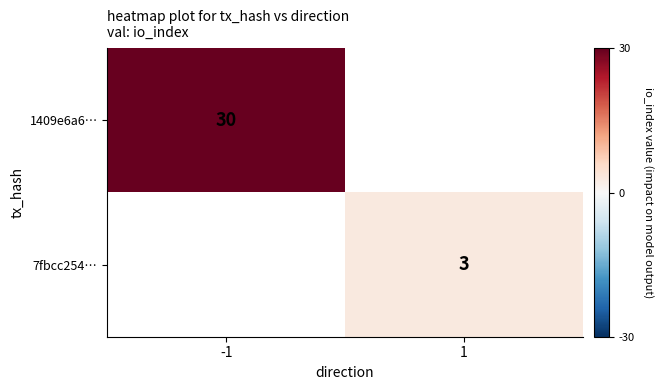

Is it true that 1409e6a6… equals 47 at -1?

False